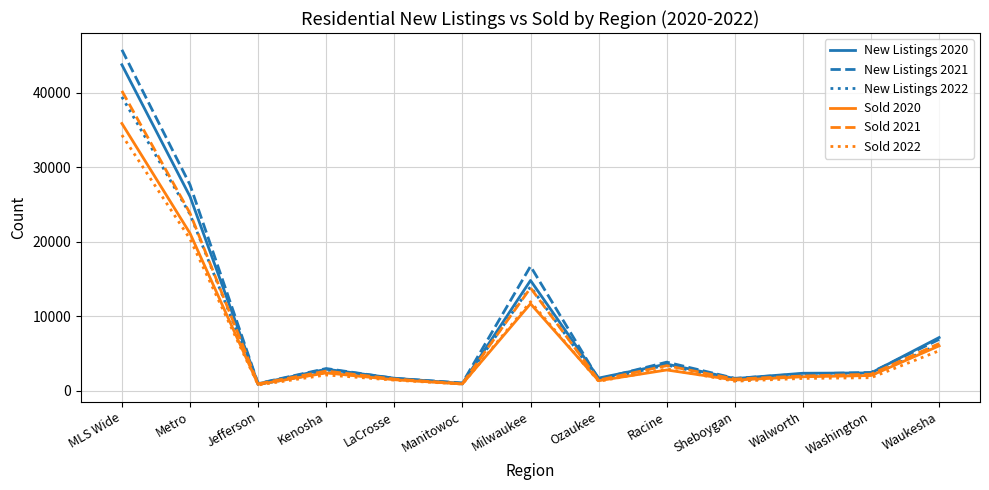

Is this an area chart (filled region under the line)?

No